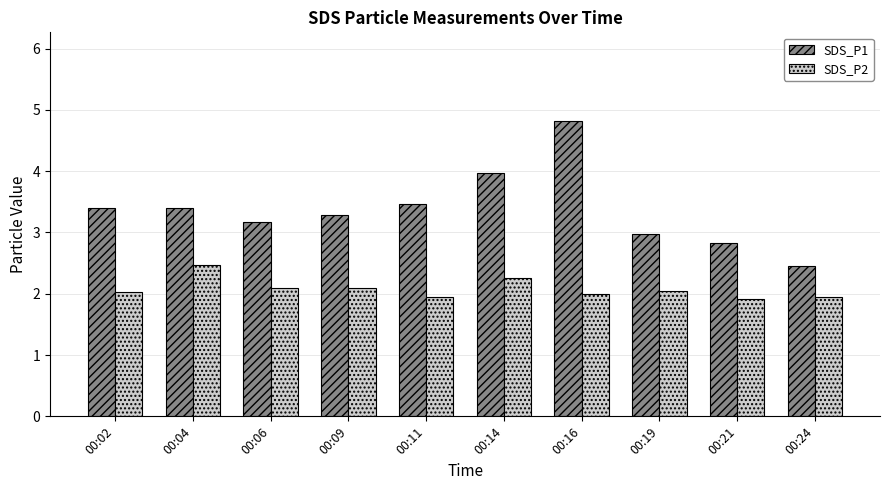

Where is SDS_P1 nearest to the value 3?

00:19